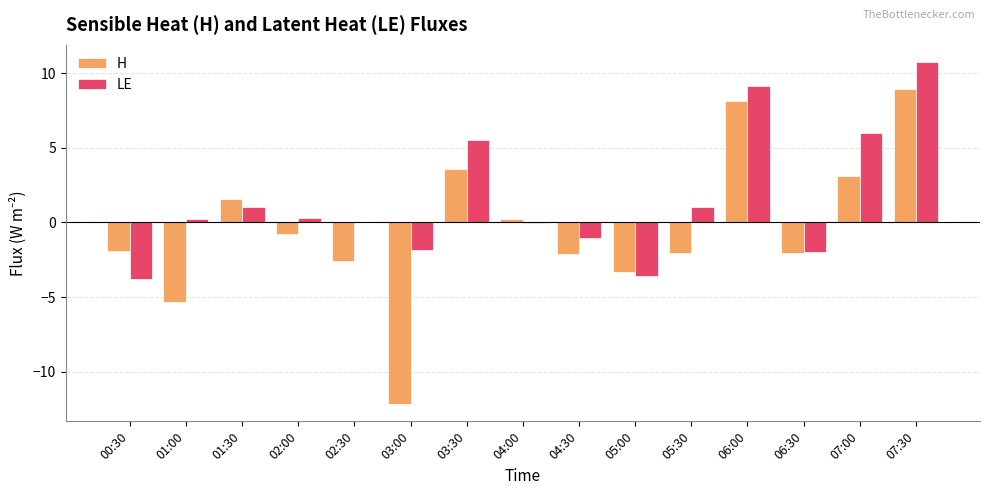

The H series shows -2.1 at 05:30. True or false?

True